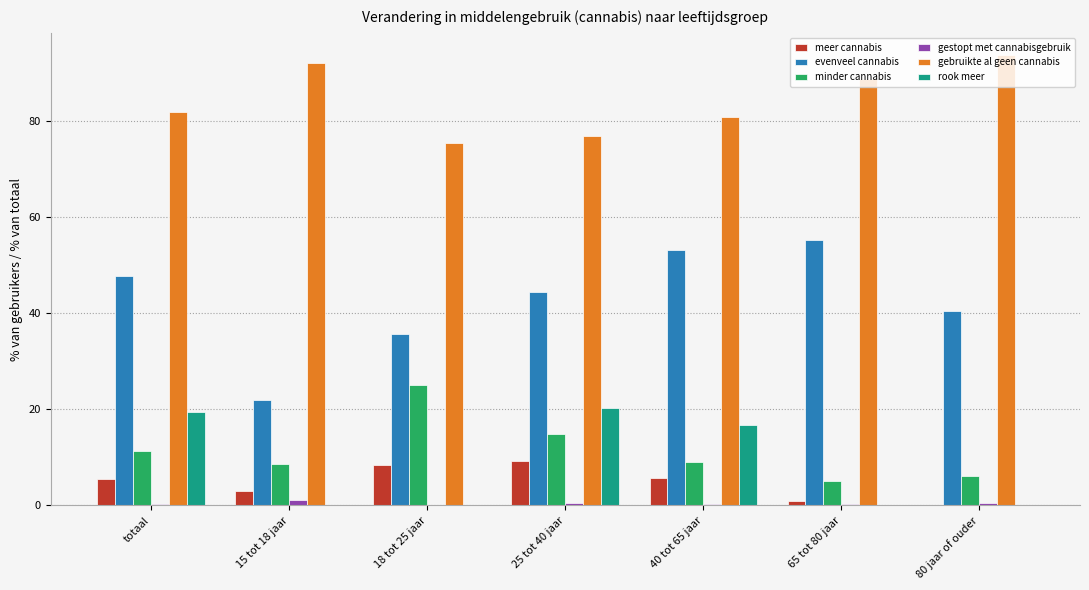

True or false: gestopt met cannabisgebruik has a value of 0.4 at 80 jaar of ouder.

True